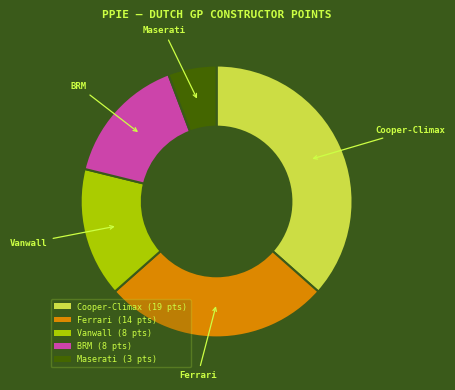

What is the ratio of the value at Vanwall (8 pts) to the value at Cooper-Climax (19 pts)?

0.4